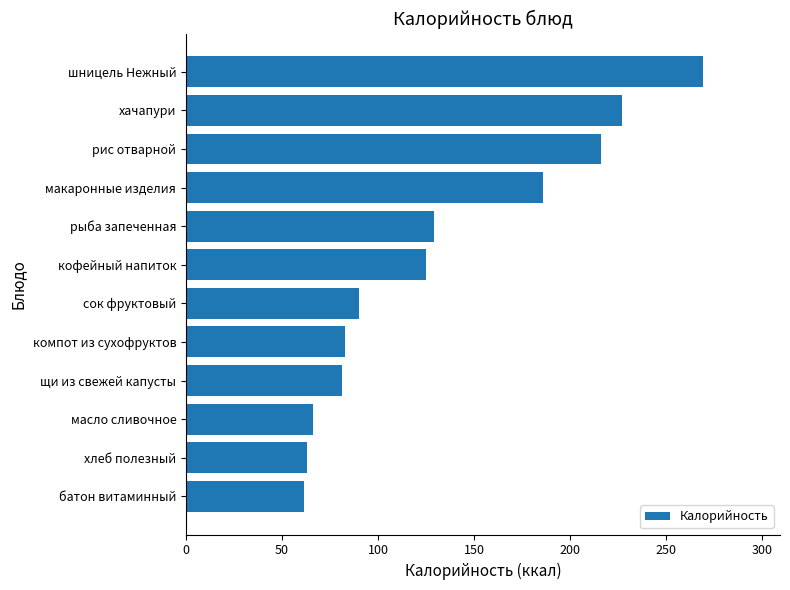

What value does the data have at рис отварной?

216.0